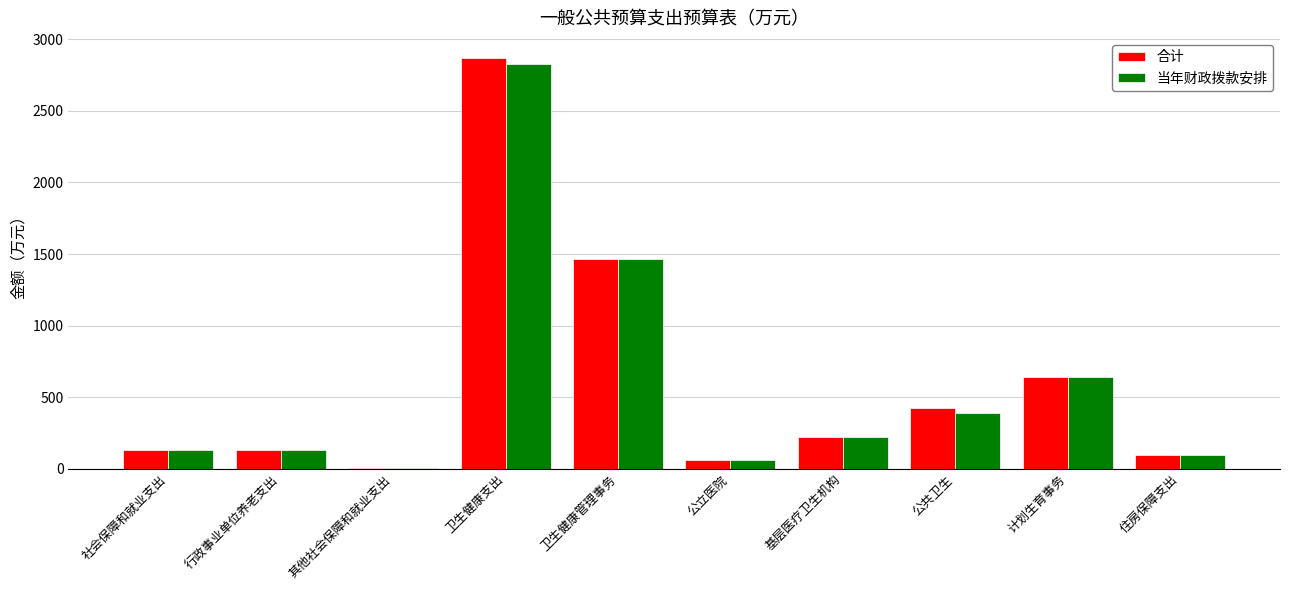

What is the approximate value of 合计 at 公立医院?

62.7